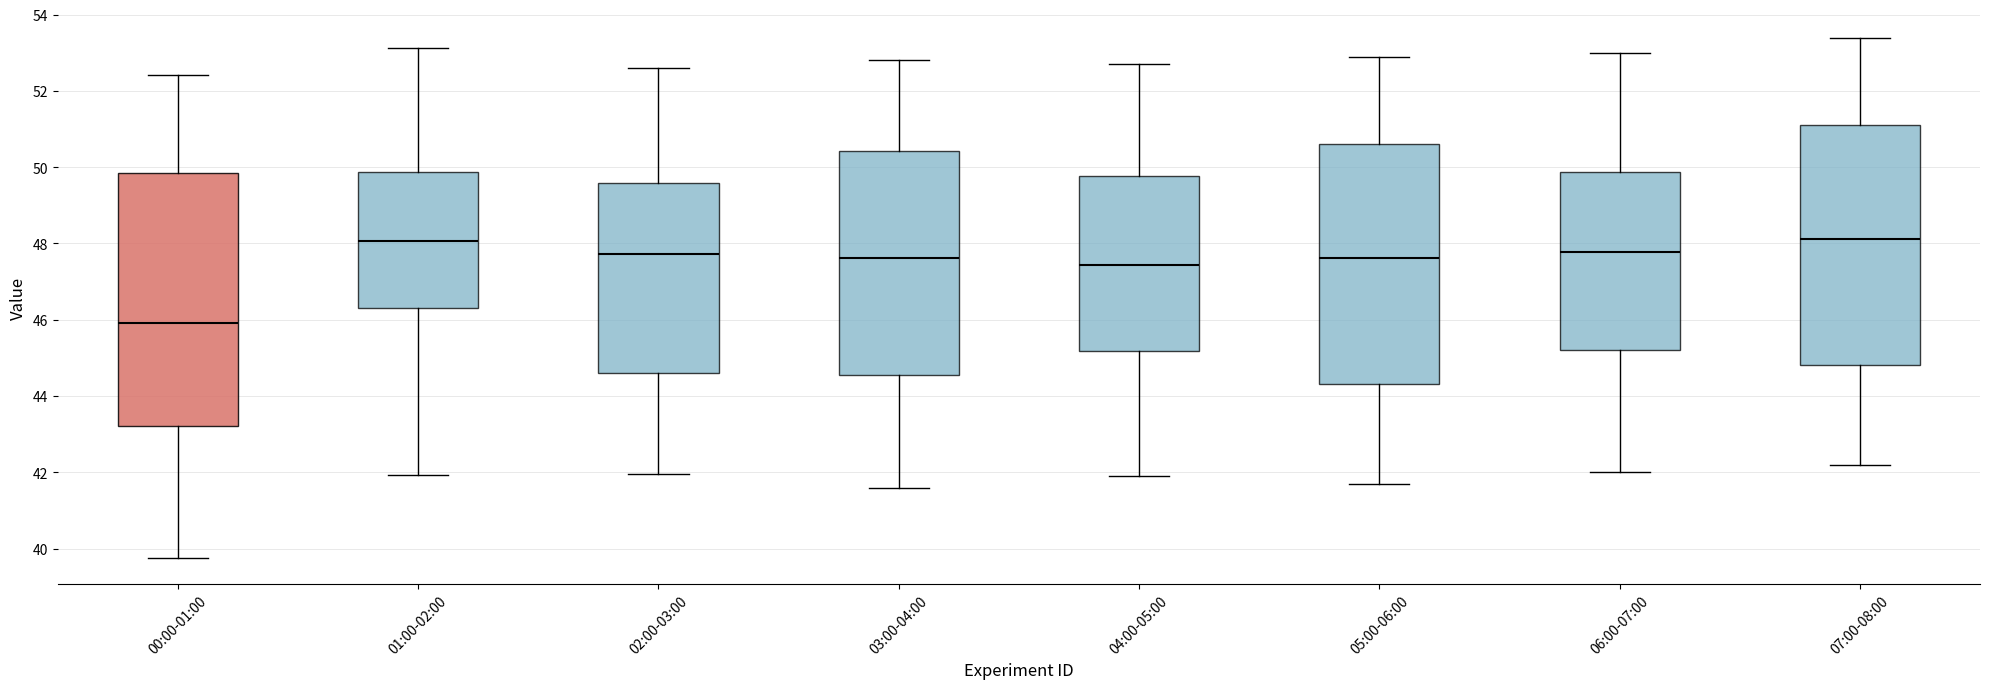

Reading left to right, transcribe this box plot: for each box, give where its median line is, the range the box spans, and where its two whiskers end, as read against the y-axis. The values are not printed on the chart, so give them approximately, as read against the axis.

00:00-01:00: median 46.0, box 43.2 to 49.8, whiskers 39.8 to 52.4
01:00-02:00: median 48.0, box 46.4 to 49.8, whiskers 42.0 to 53.2
02:00-03:00: median 47.8, box 44.6 to 49.6, whiskers 42.0 to 52.6
03:00-04:00: median 47.6, box 44.6 to 50.4, whiskers 41.6 to 52.8
04:00-05:00: median 47.4, box 45.2 to 49.8, whiskers 42.0 to 52.8
05:00-06:00: median 47.6, box 44.4 to 50.6, whiskers 41.8 to 53.0
06:00-07:00: median 47.8, box 45.2 to 49.8, whiskers 42.0 to 53.0
07:00-08:00: median 48.2, box 44.8 to 51.2, whiskers 42.2 to 53.4